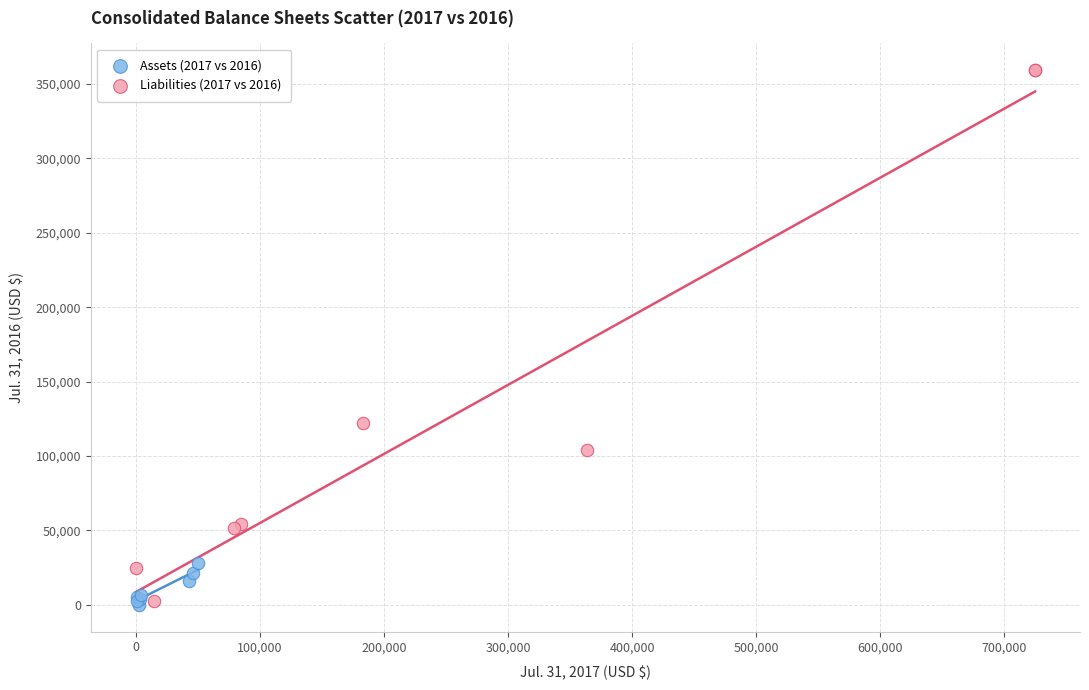

Which series has the largest Y range (max minus min)?

Liabilities (2017 vs 2016)